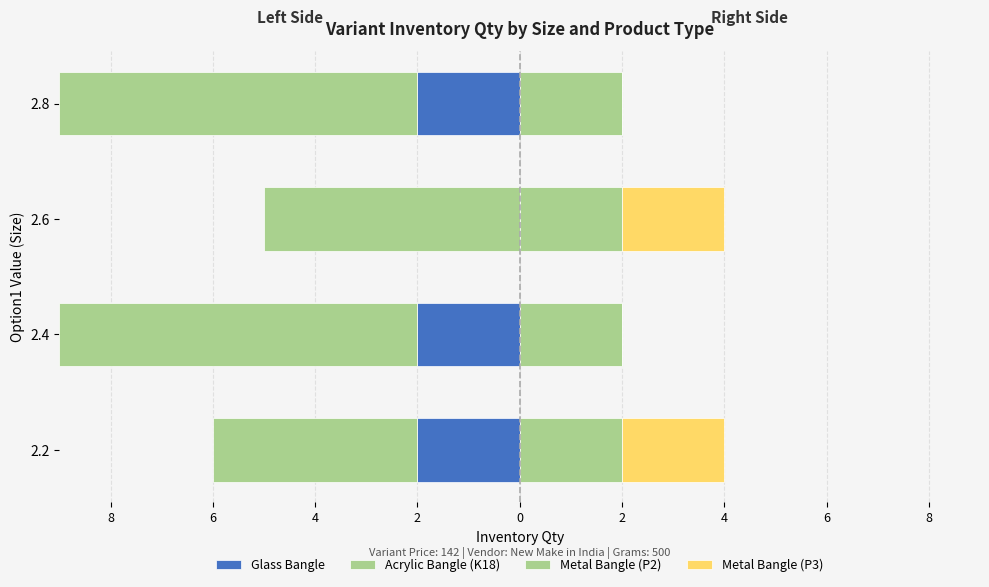

Are the bars horizontal?

Yes